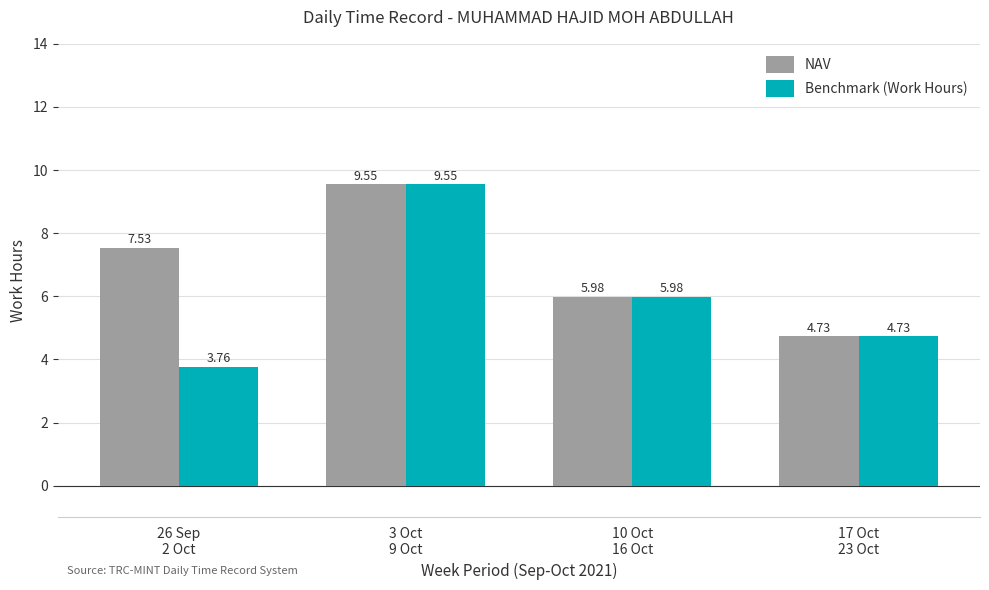

How many groups of bars are there?

4